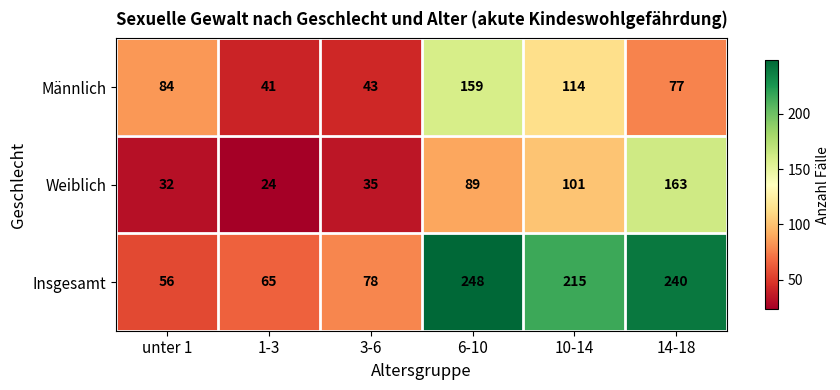

List the series in order of their peak value, lowest first.

Männlich, Weiblich, Insgesamt